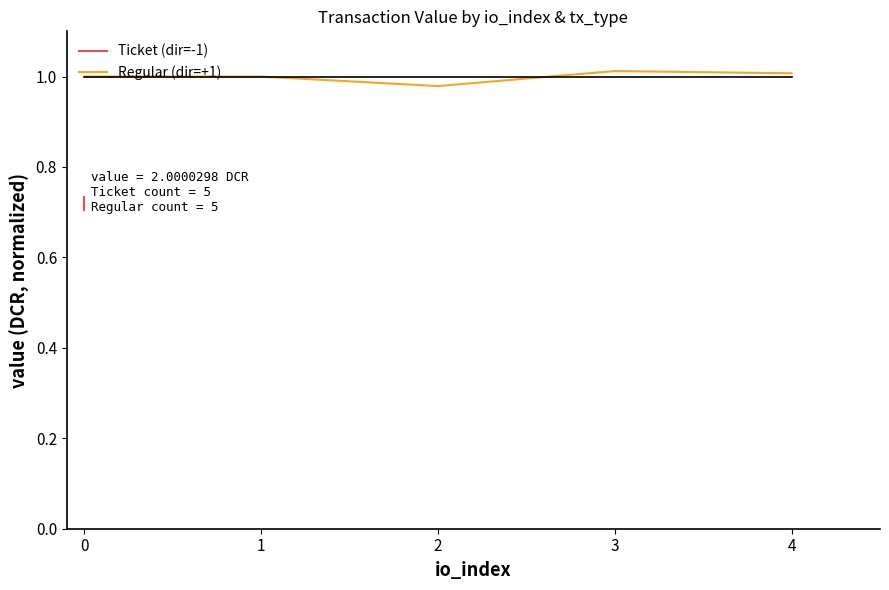

What is the average value of the Regular (dir=+1) series?

1.0